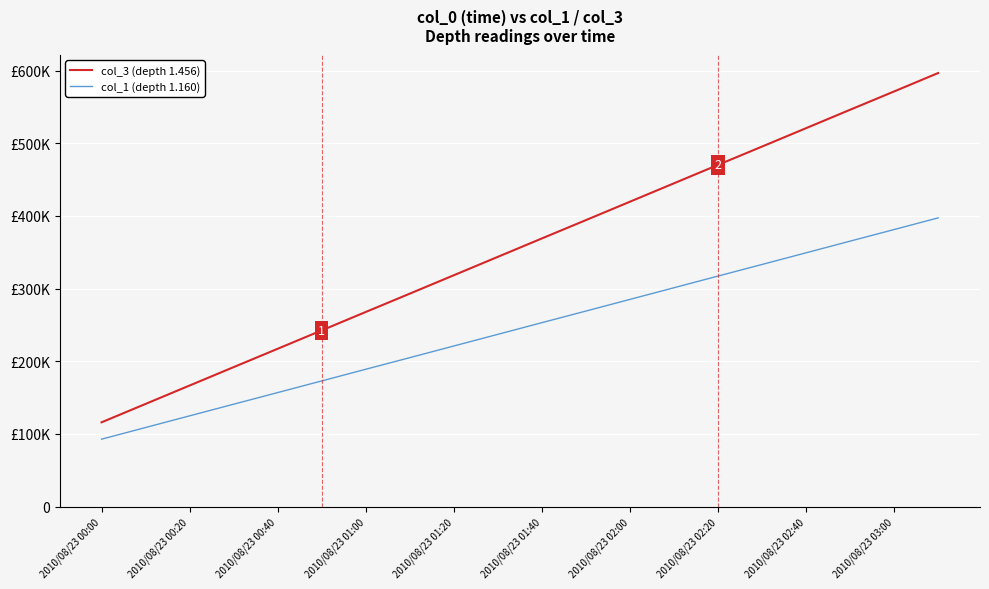

Is this an area chart (filled region under the line)?

No